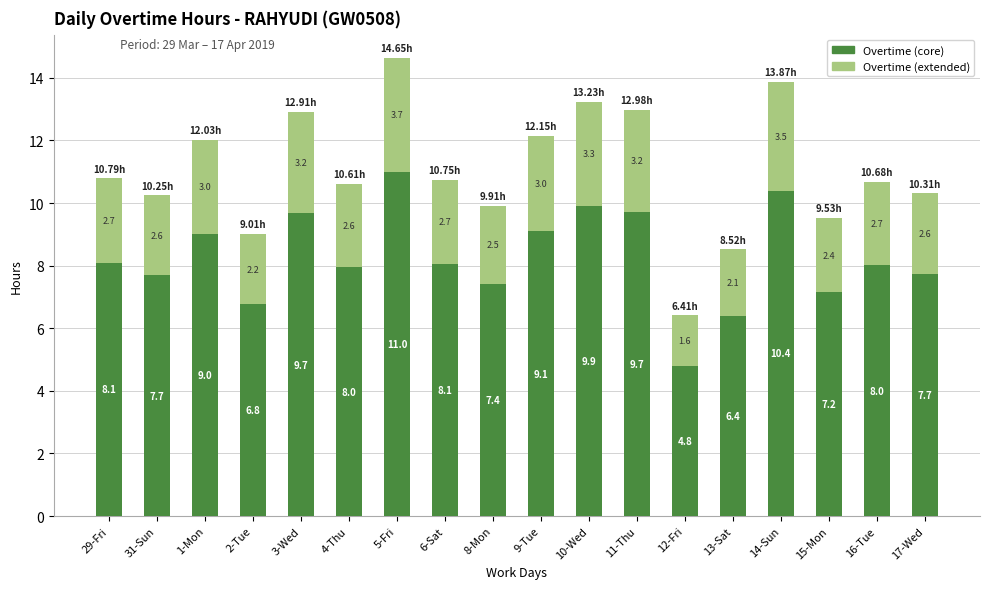

What is the difference between the maximum and minimum values in the Overtime (core) series?

6.2